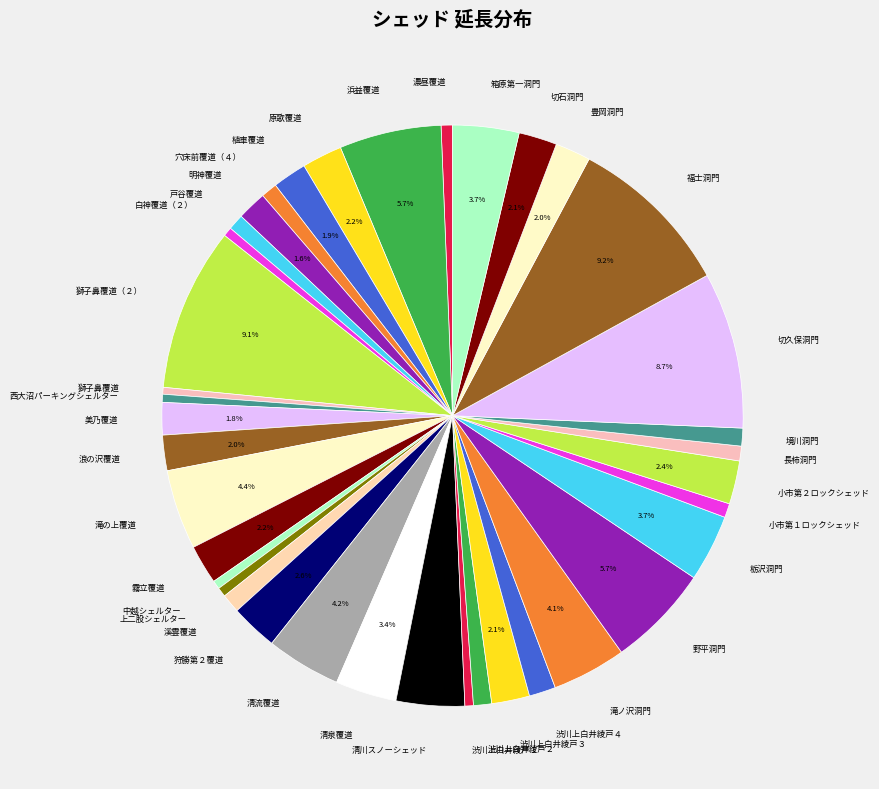

Between 滝の上覆道 and 渋川上白井綾戸３, which is larger?

滝の上覆道